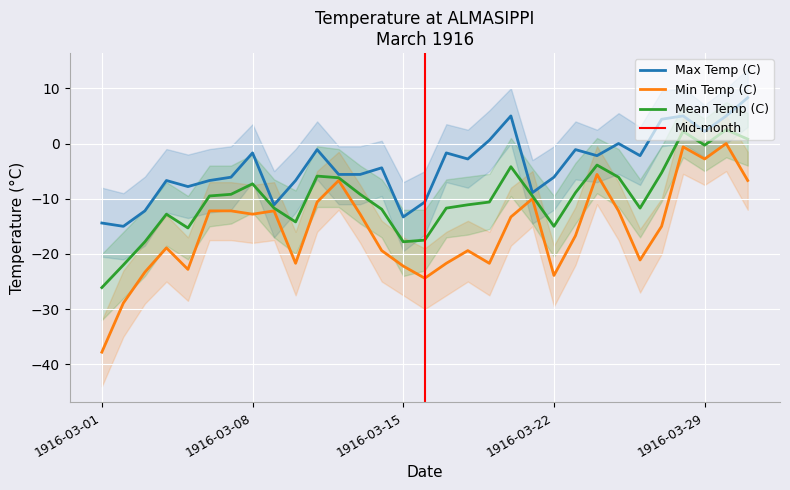

List the labels in order of Min Temp (C) value, smallest first.

1916-03-01, 1916-03-02, 1916-03-16, 1916-03-22, 1916-03-03, 1916-03-05, 1916-03-15, 1916-03-10, 1916-03-17, 1916-03-19, 1916-03-26, 1916-03-14, 1916-03-18, 1916-03-04, 1916-03-23, 1916-03-27, 1916-03-20, 1916-03-08, 1916-03-13, 1916-03-06, 1916-03-07, 1916-03-09, 1916-03-25, 1916-03-11, 1916-03-21, 1916-03-12, 1916-03-31, 1916-03-24, 1916-03-29, 1916-03-28, 1916-03-30